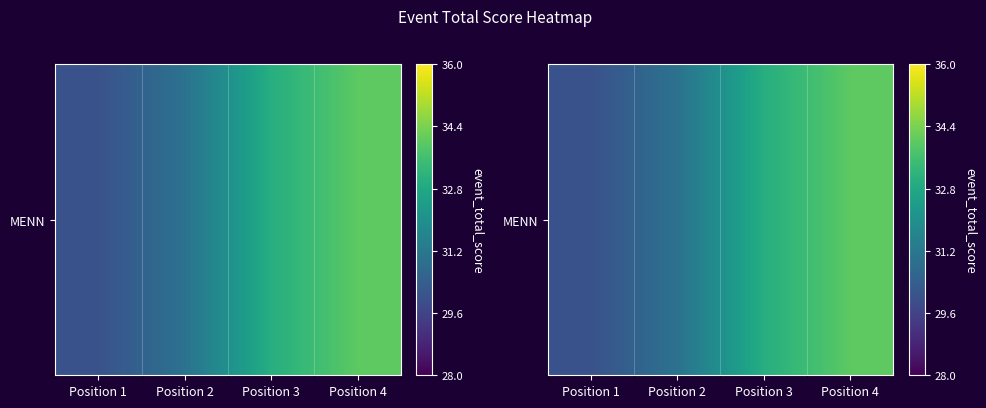

At which category does the chart reach its minimum across all series?

Position 1